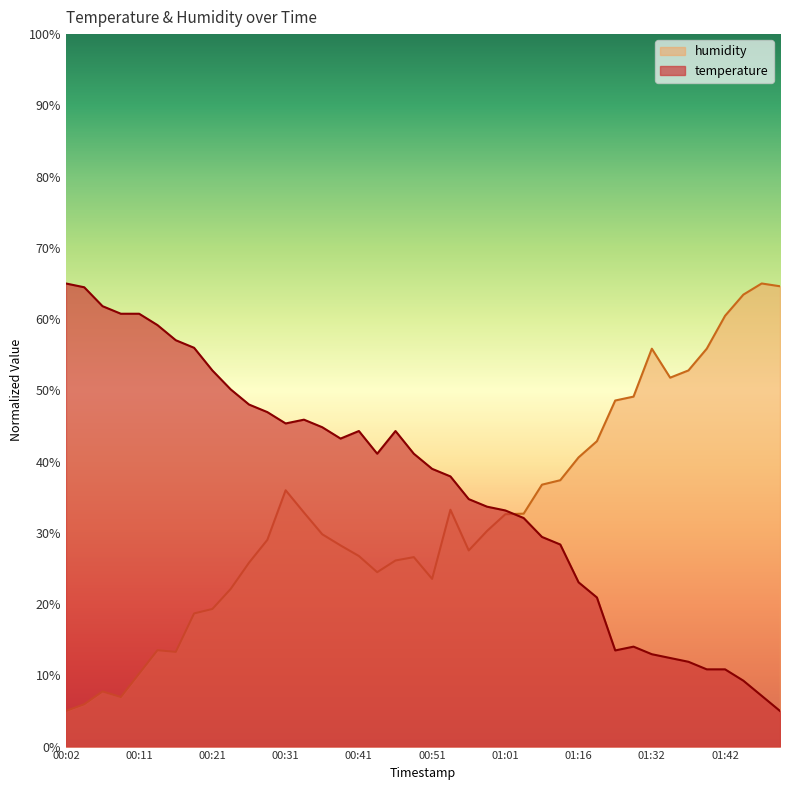

What is the label of the 28th point from the right?

00:31